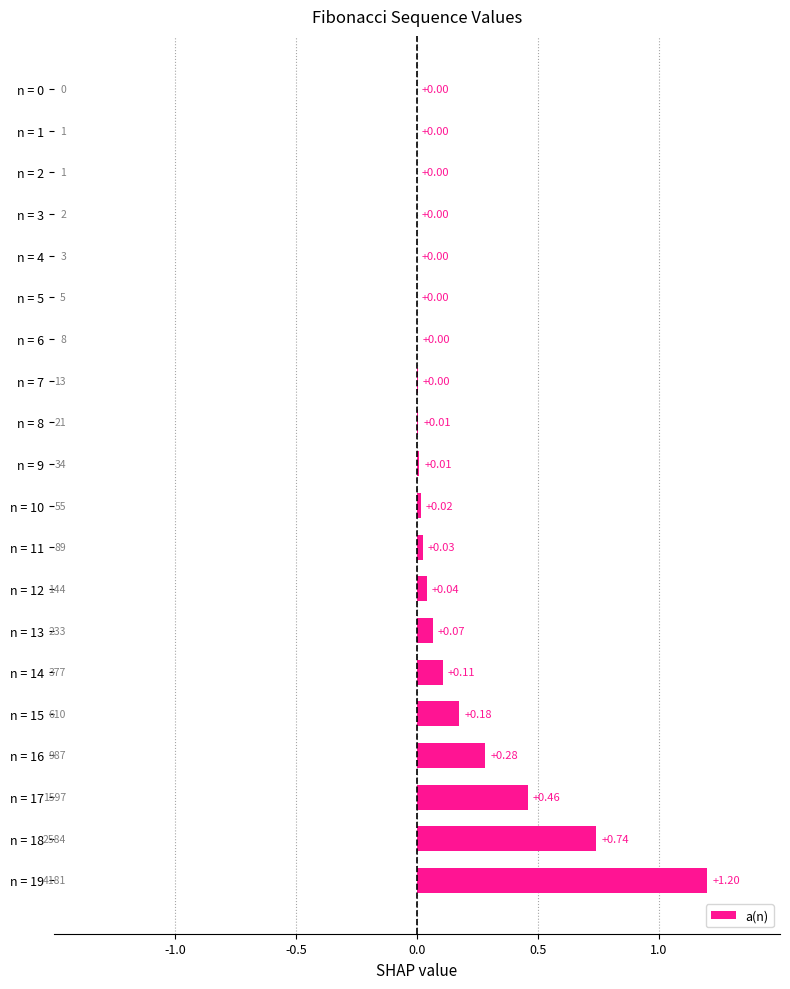

Which has a higher value, n = 16 or n = 6?

n = 16